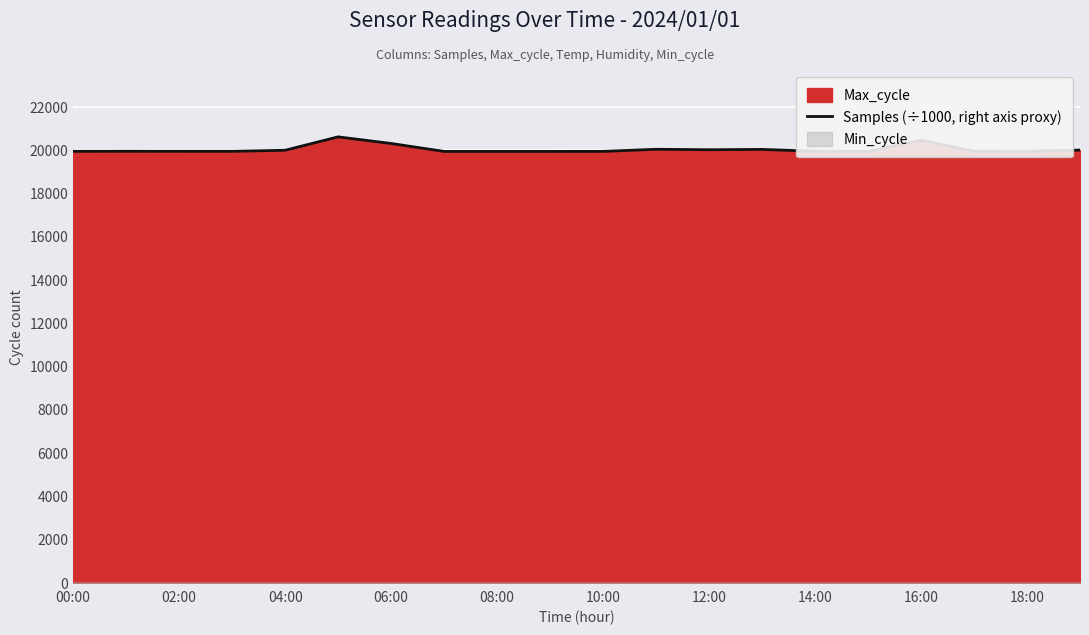

Is it true that Samples (÷1000, right axis proxy) equals 6381 at 04:00?

False